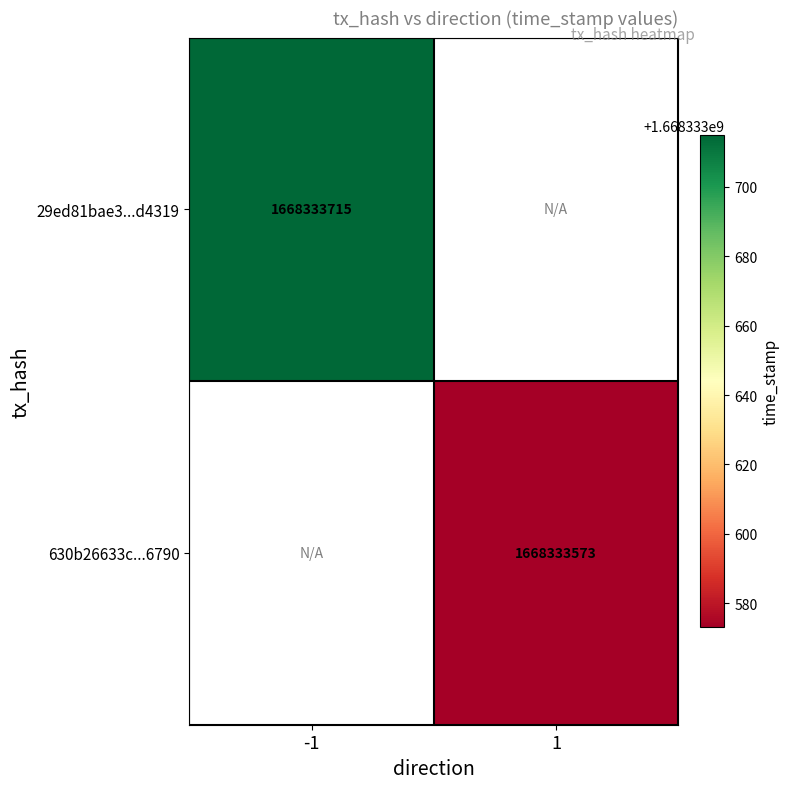

At how many categories does at least one series exceed 747174812?

2